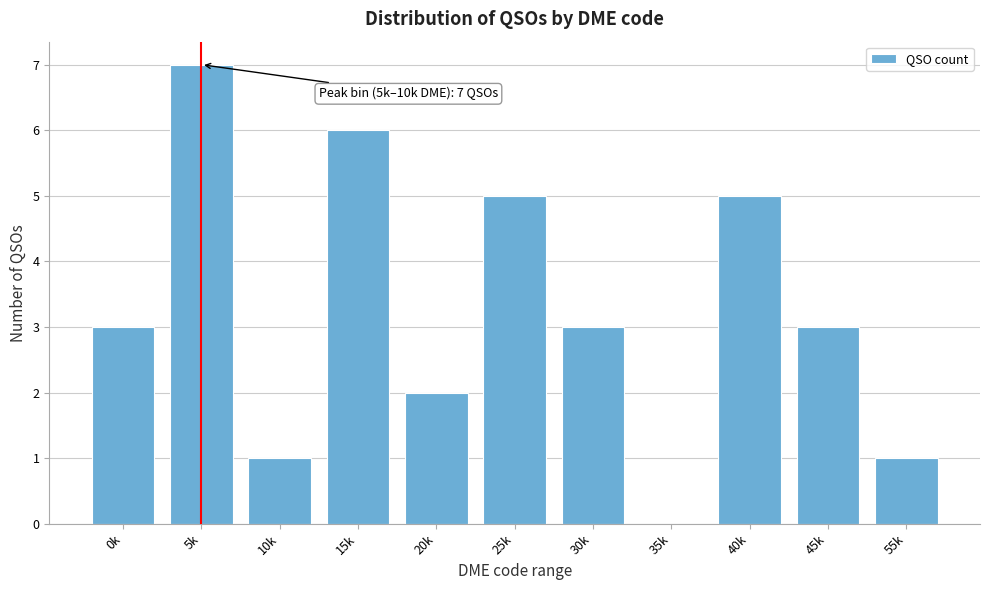

Reading left to right, transcribe all the data shown in this chart.

0k=3	5k=7	10k=1	15k=6	20k=2	25k=5	30k=3	35k=0	40k=5	45k=3	55k=1